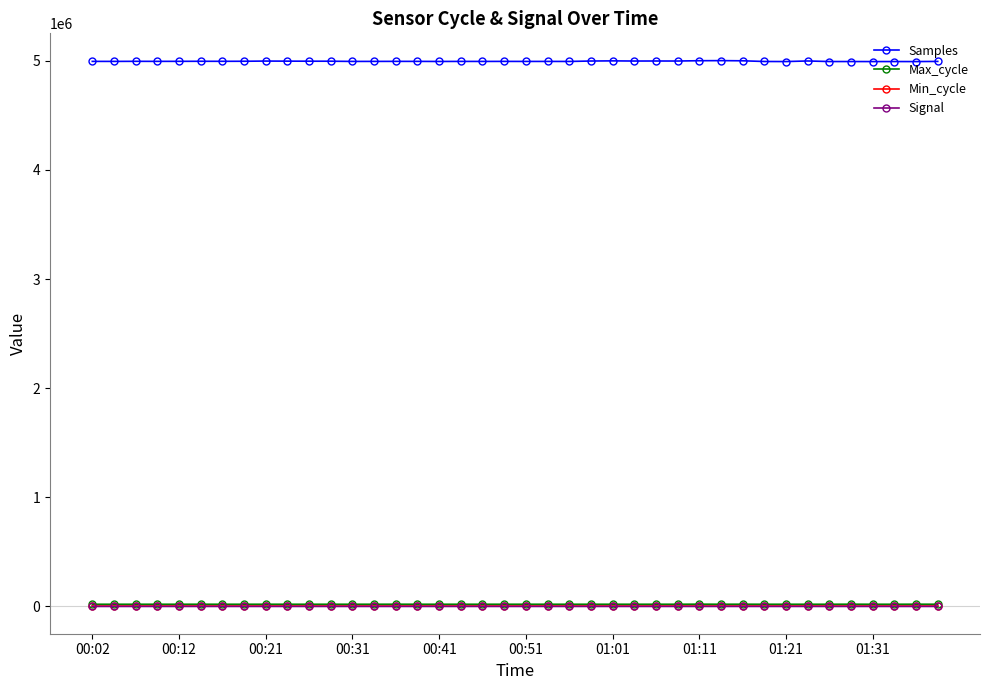

Which series has the largest range (max minus min)?

Samples